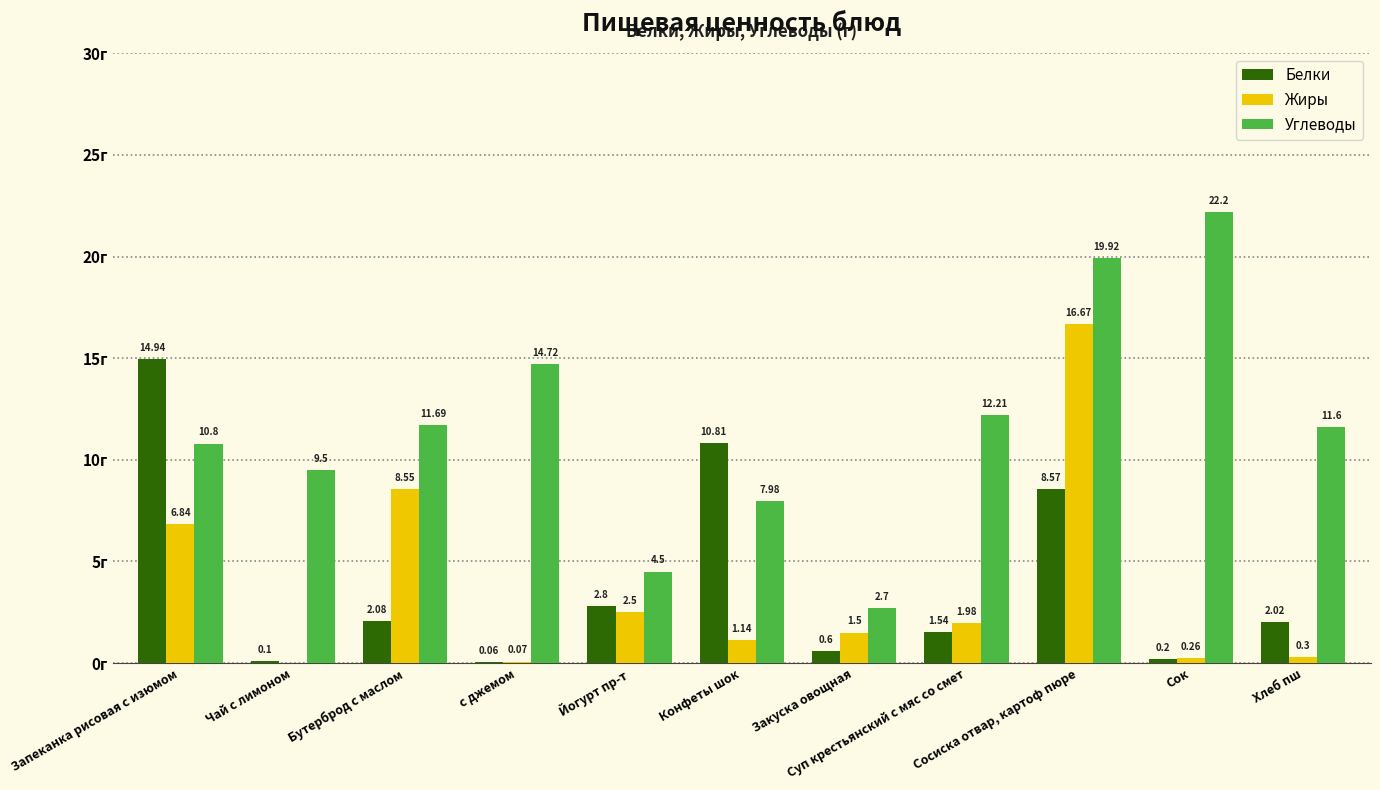

Which series has the largest total across all categories?

Углеводы